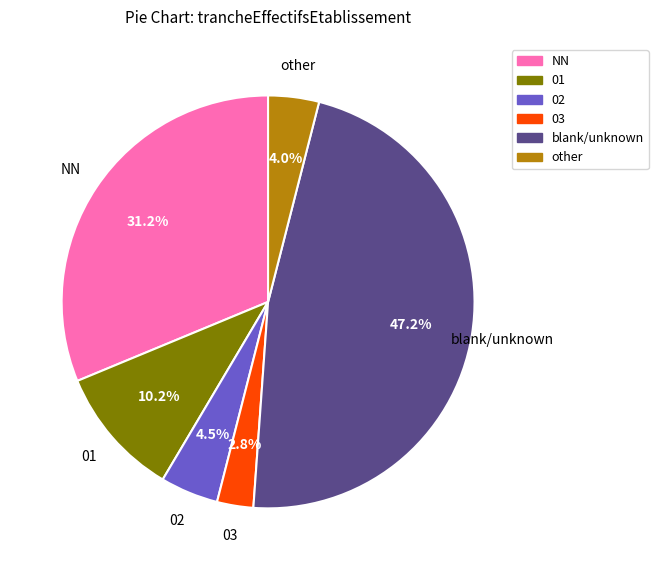

Is there a majority slice in this chart?

No